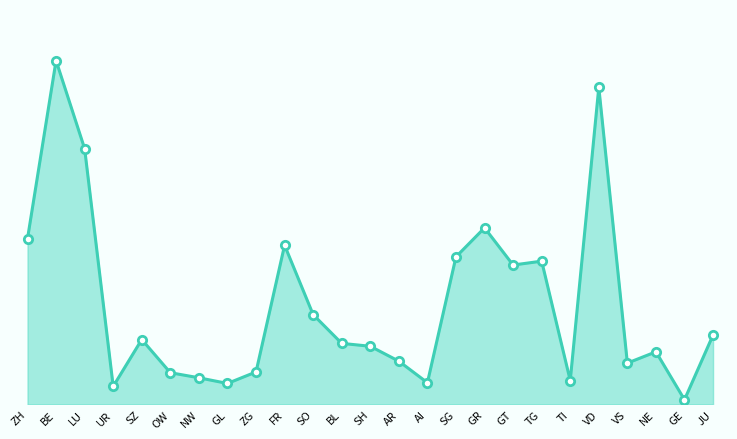

True or false: the data shows 1246.7 at OW.

False